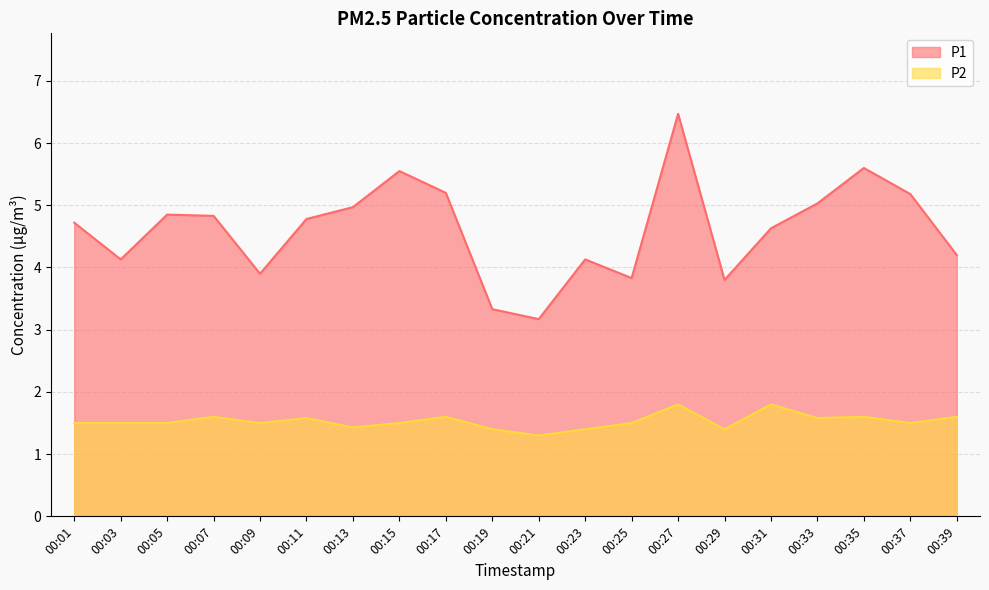

True or false: P2 and P1 cross at least once.

False